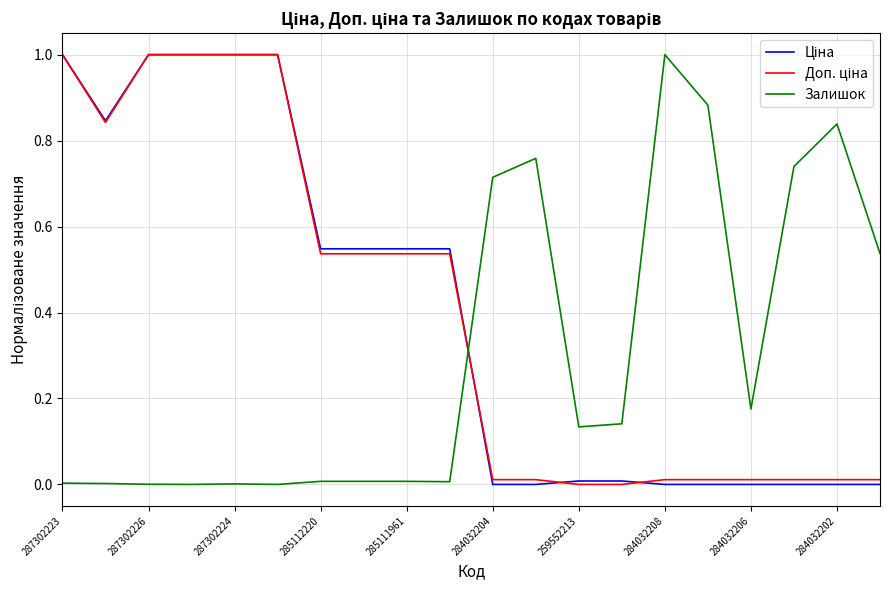

What is the greatest value displayed?

1.0